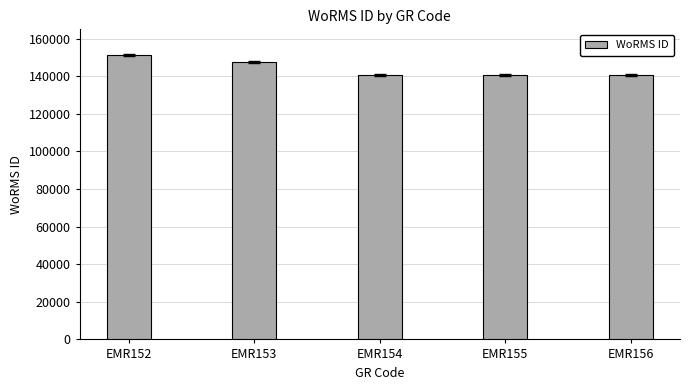

What is the difference between the values at EMR155 and EMR152?

10690